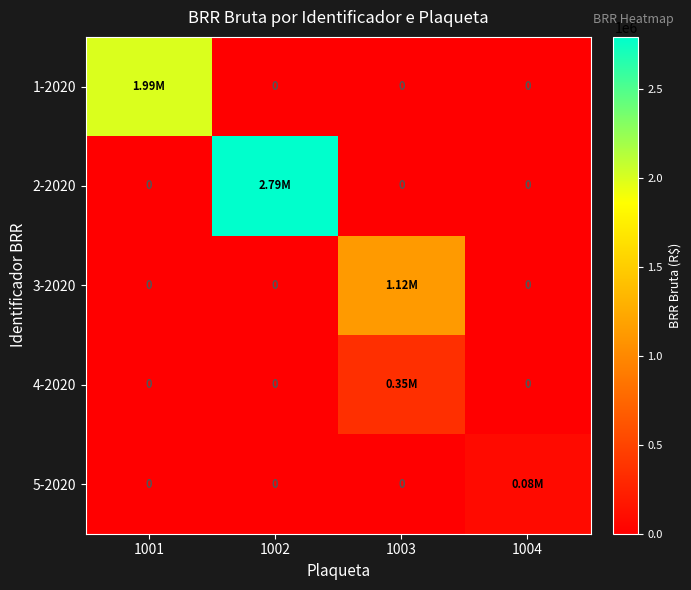

At which category is the sum across all series the highest?

1002